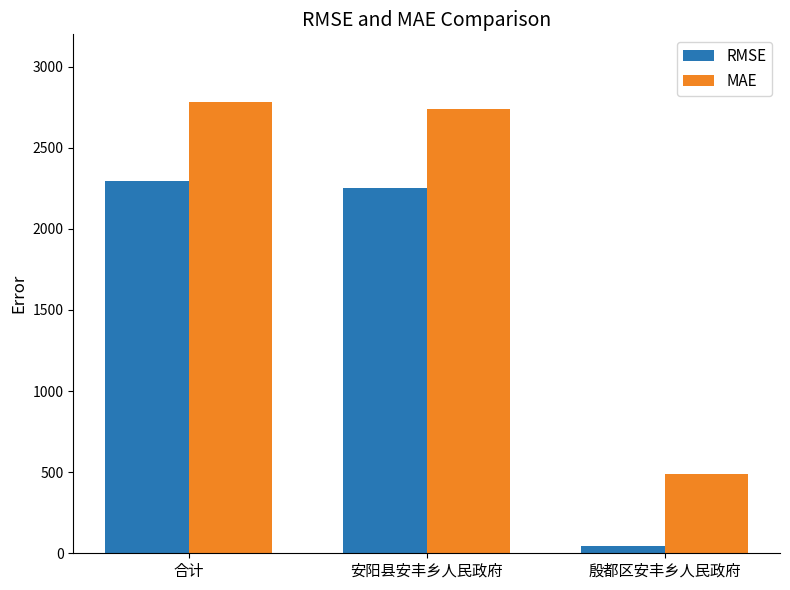

True or false: RMSE has a value of 2250.0 at 安阳县安丰乡人民政府.

True